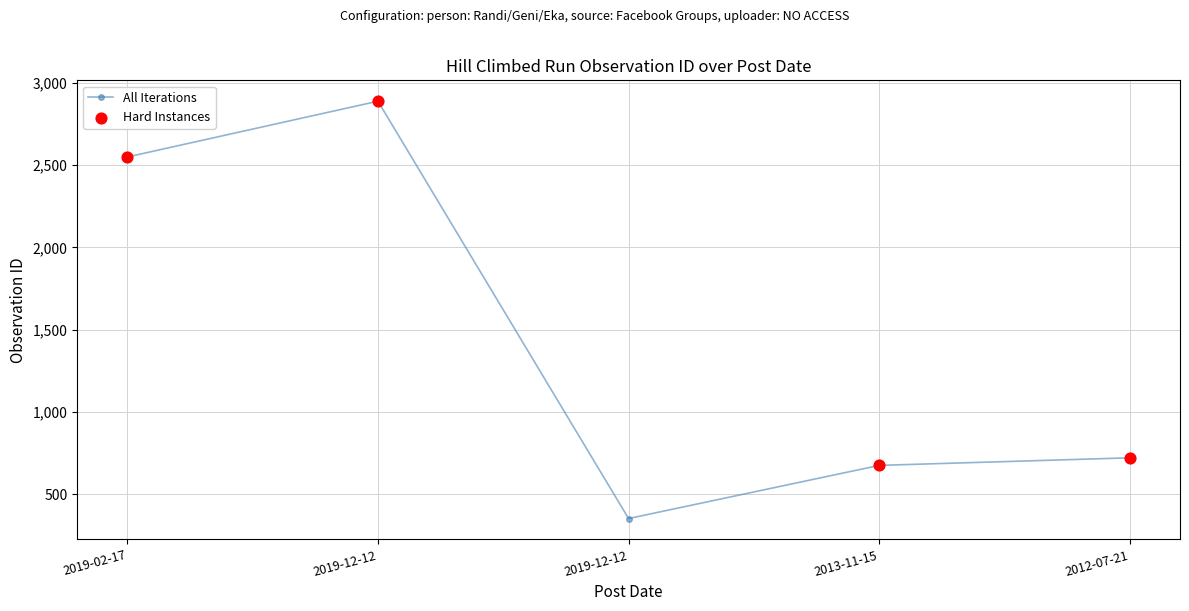

Does the chart have visible grid lines?

Yes